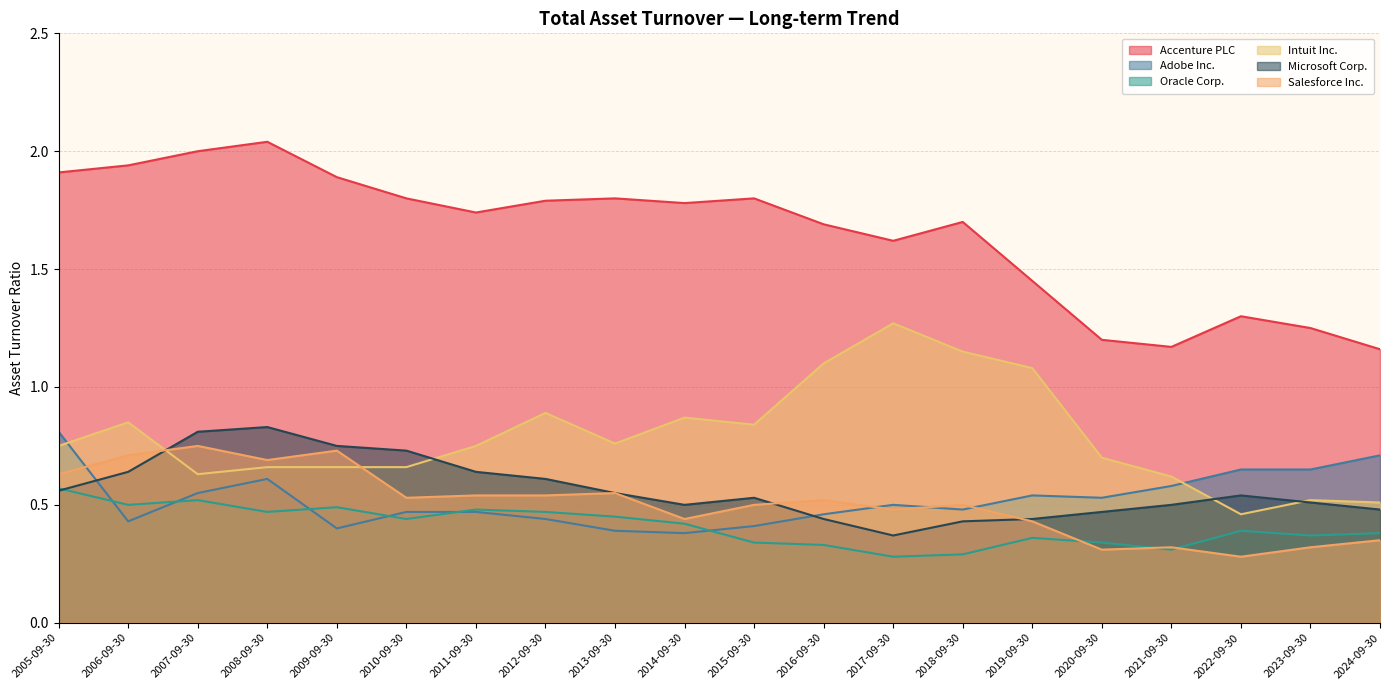

Rank the series at 2018-09-30 from highest to lowest value.

Accenture PLC, Intuit Inc., Salesforce Inc., Adobe Inc., Microsoft Corp., Oracle Corp.